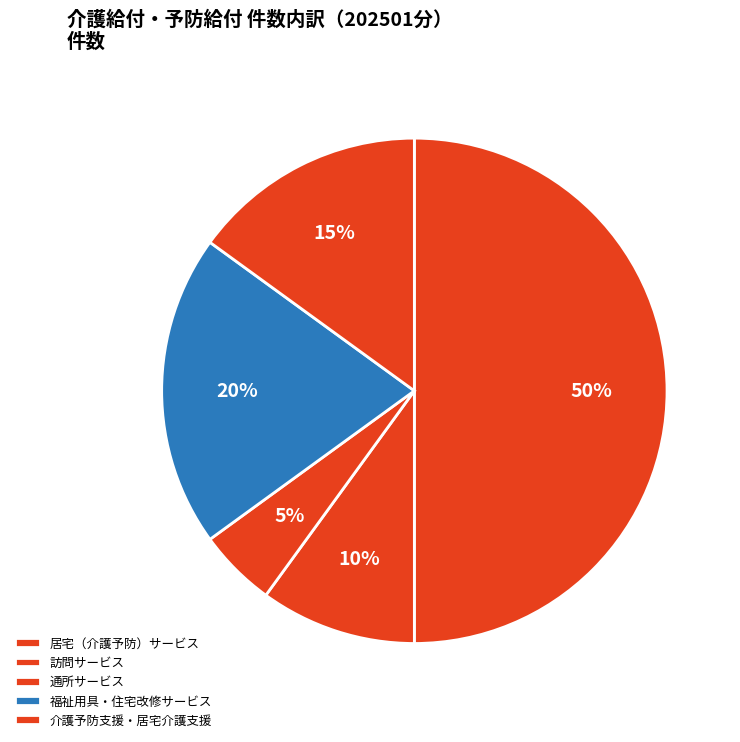

To the nearest percent, what is the combined percentage of 福祉用具・住宅改修サービス and 居宅（介護予防）サービス?

70%